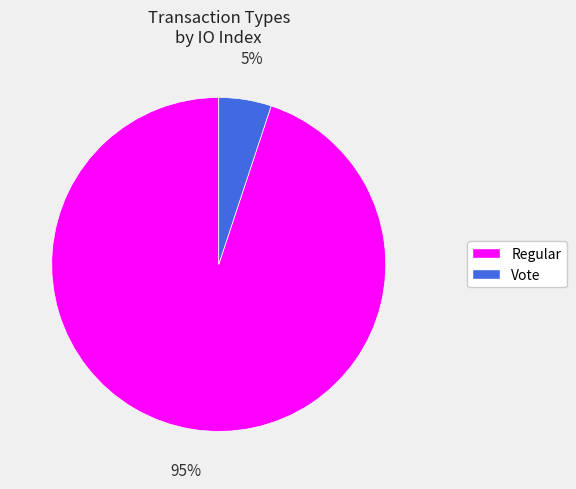

How many segments does this pie chart have?

2